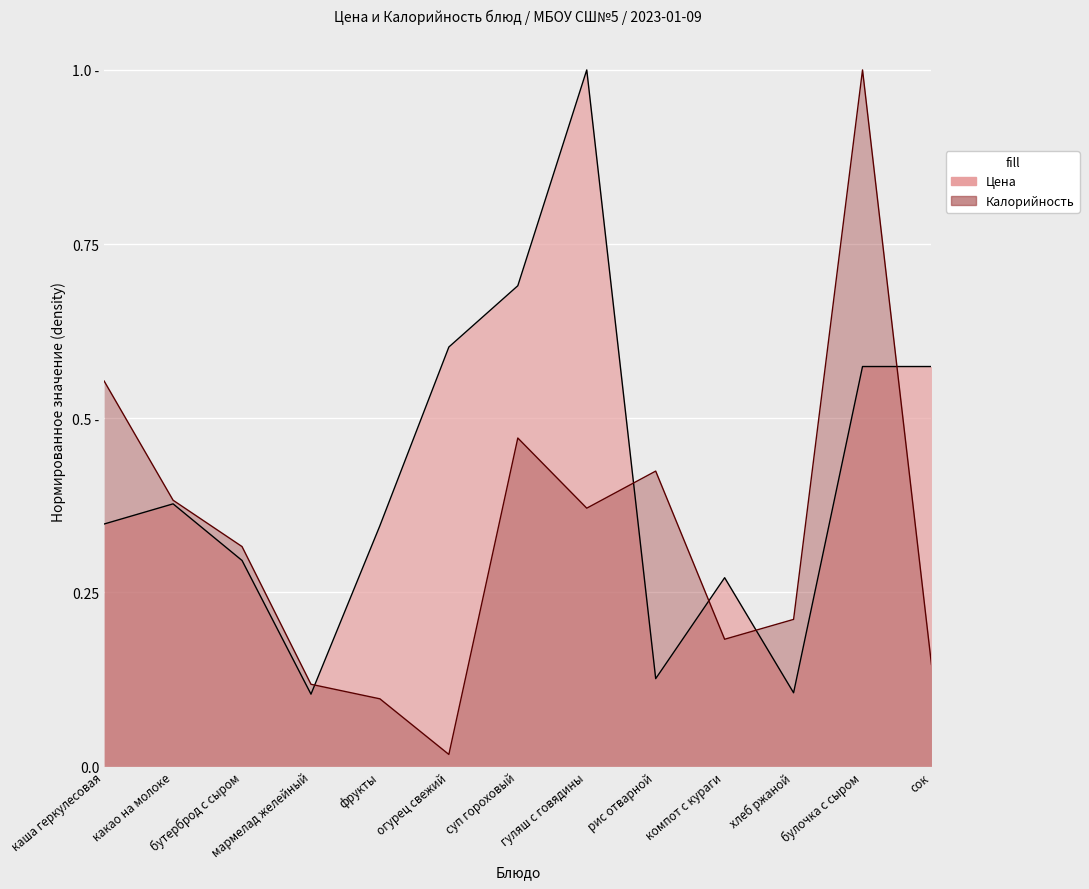

Is it true that Цена equals 0.9 at булочка с сыром?

False